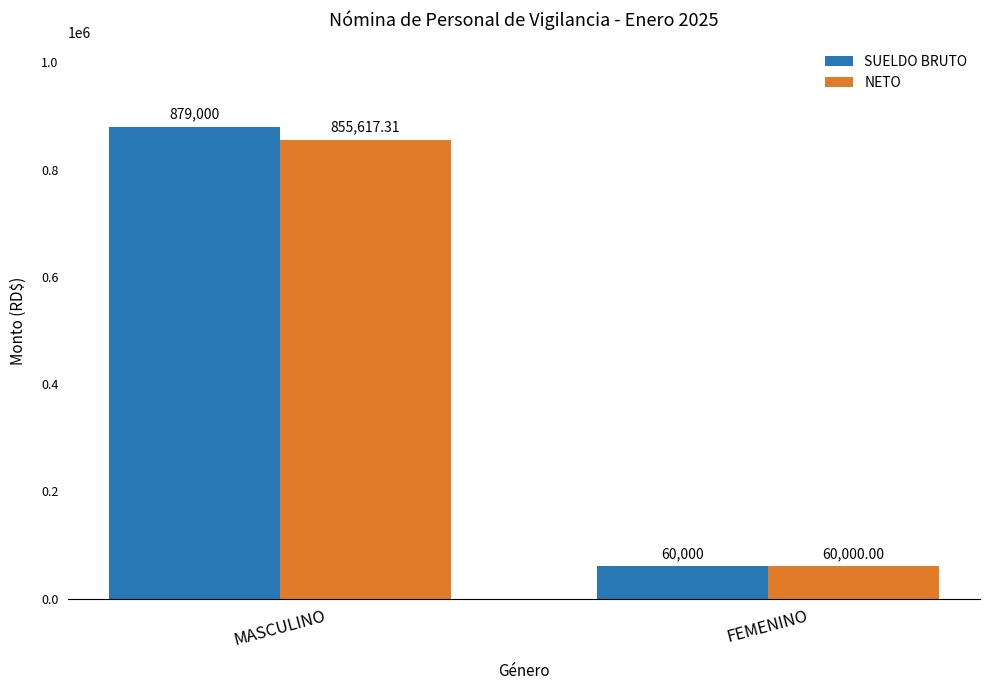

Which category has the highest value across all series?

MASCULINO